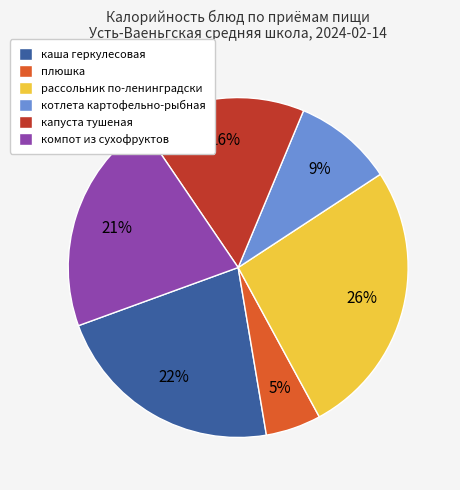

Count the number of slices in the pie.

6